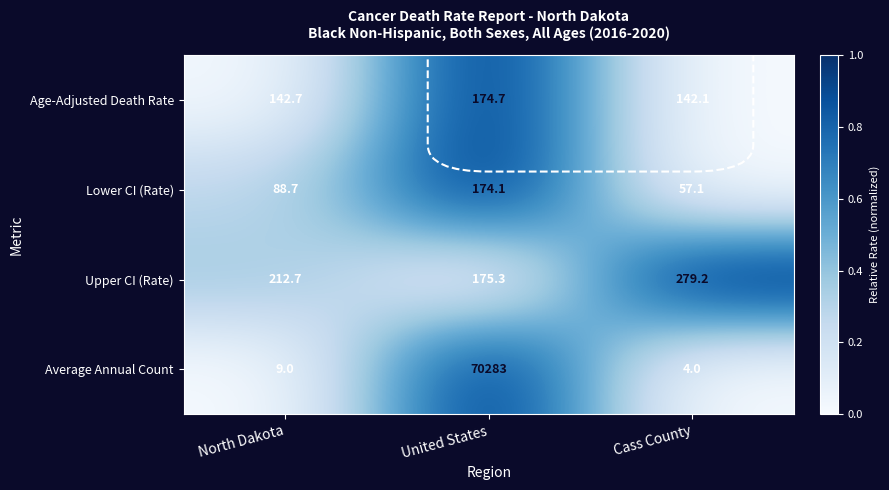

What is the sum of the Lower CI (Rate) values at North Dakota and Cass County?

145.8